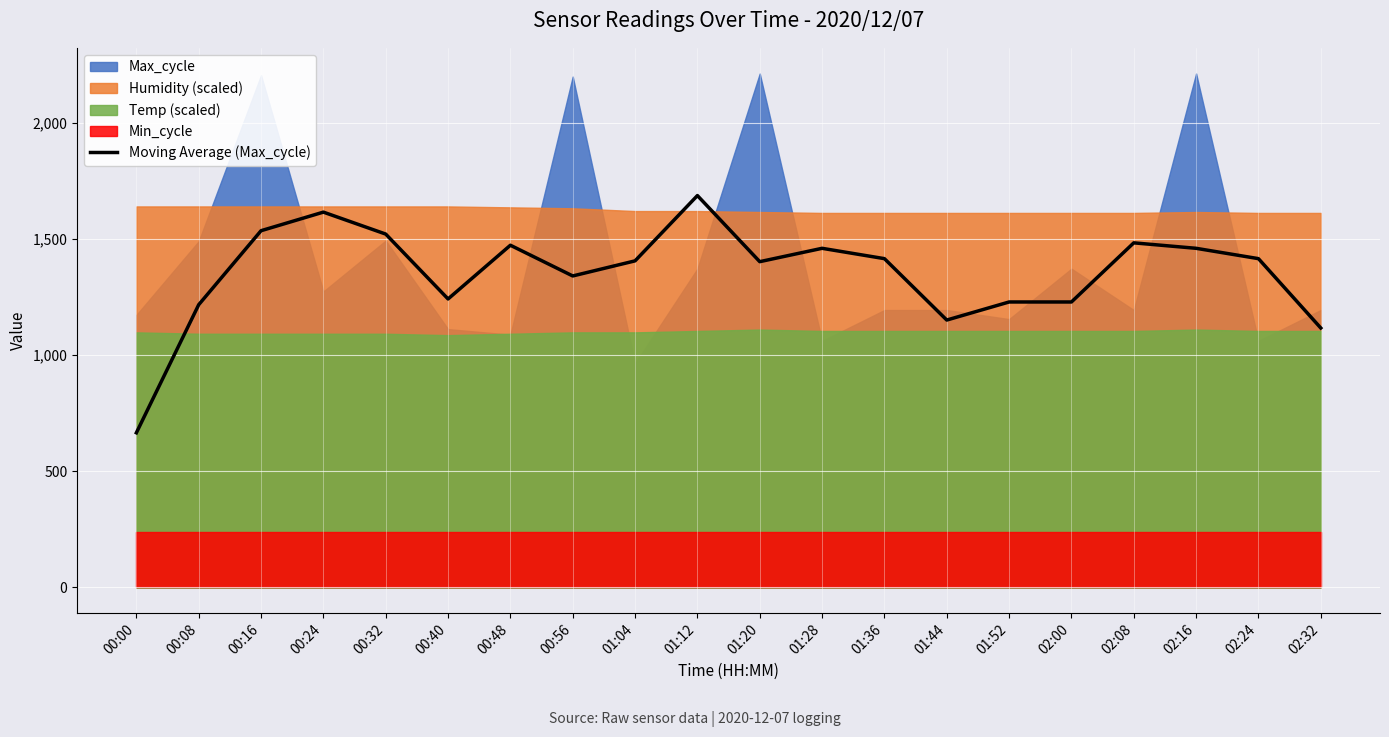

Rank the categories by value from highest to lowest.

01:12, 00:24, 00:16, 00:32, 02:08, 00:48, 01:28, 02:16, 01:36, 02:24, 01:04, 01:20, 00:56, 00:40, 01:52, 02:00, 00:08, 01:44, 02:32, 00:00